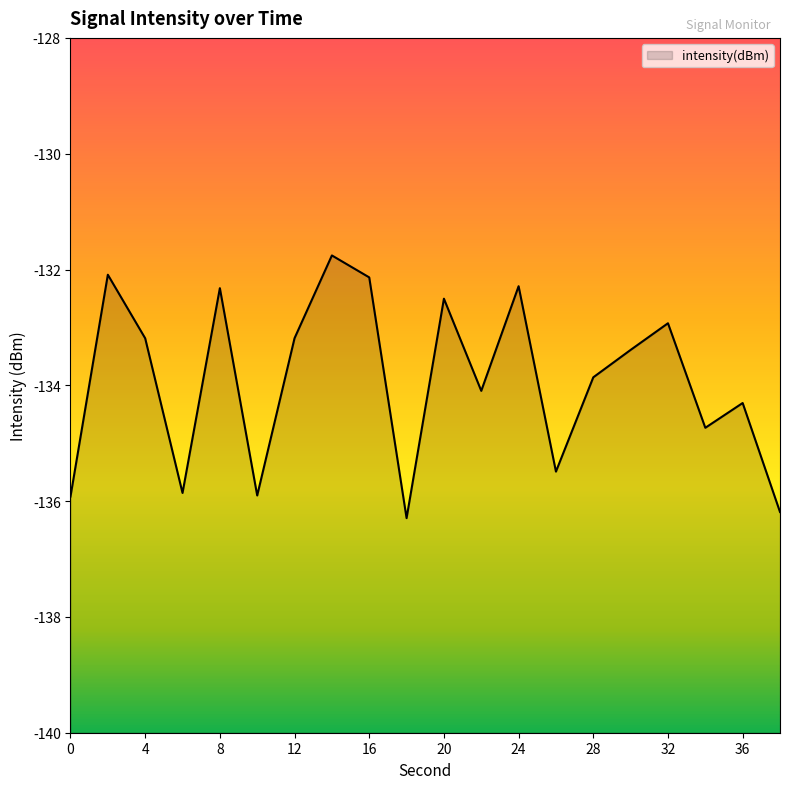

What is the maximum value shown in the chart?

-131.8